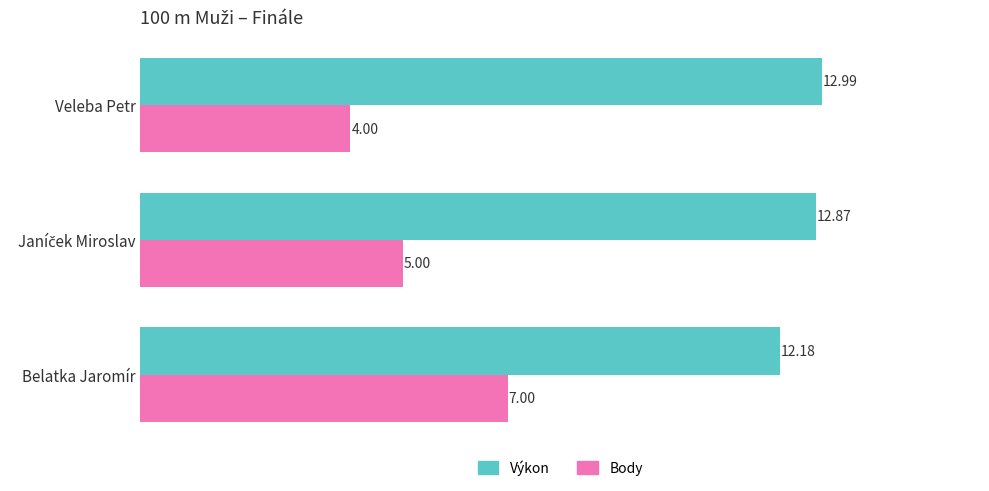

What is the minimum value shown in the chart?

4.0